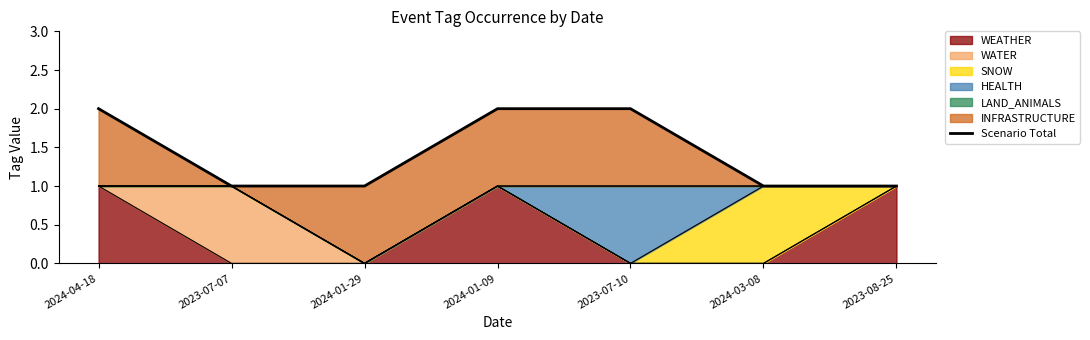

Does the chart have visible grid lines?

No